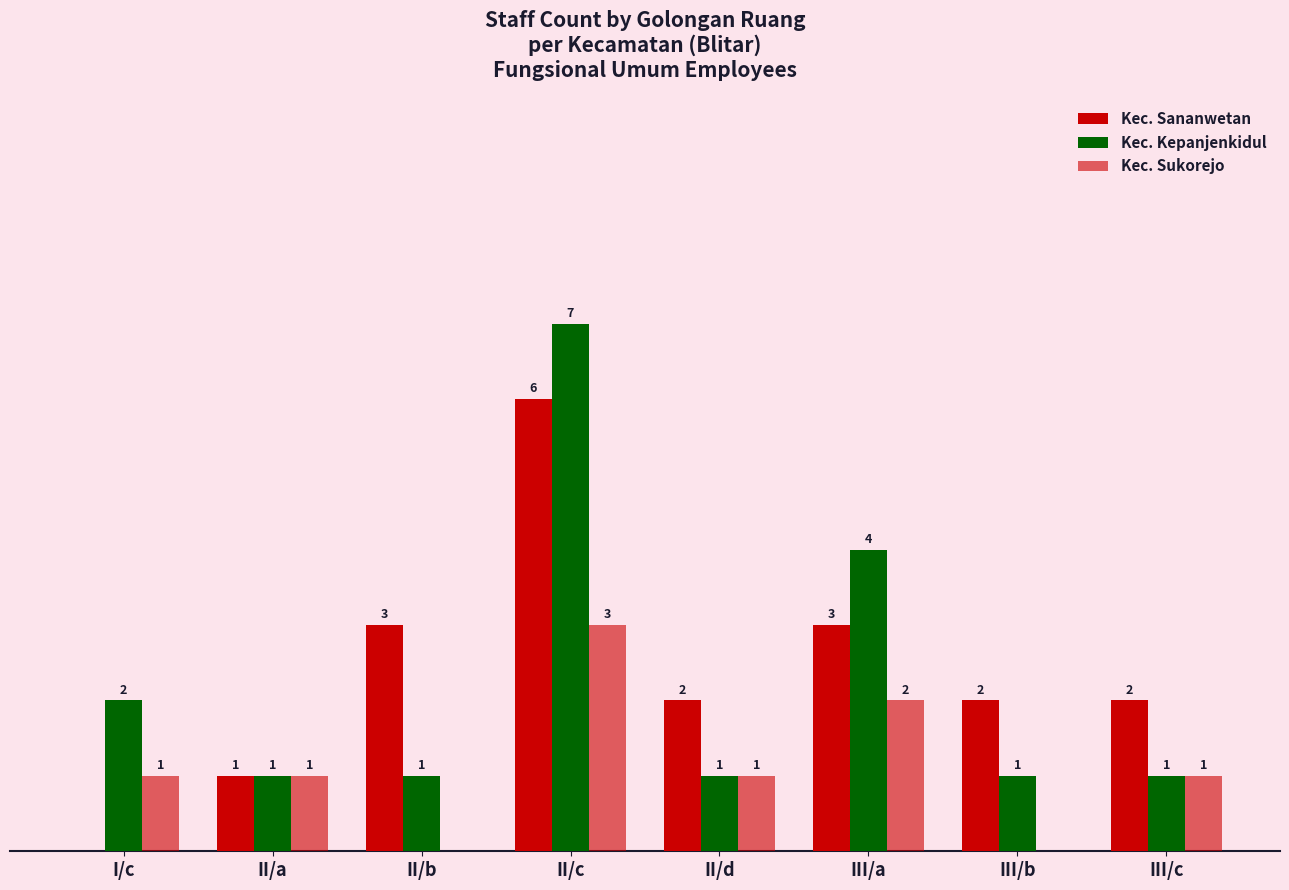

What is the sum of all Kec. Kepanjenkidul values?

18